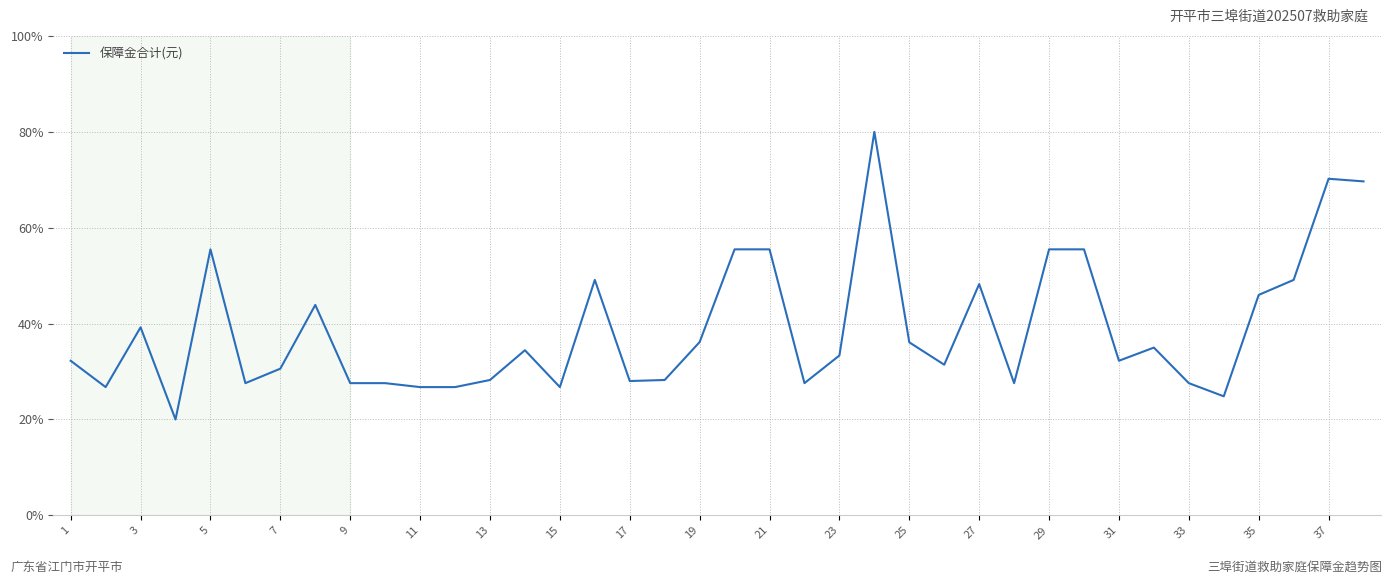

What is the greatest value displayed?

80.0